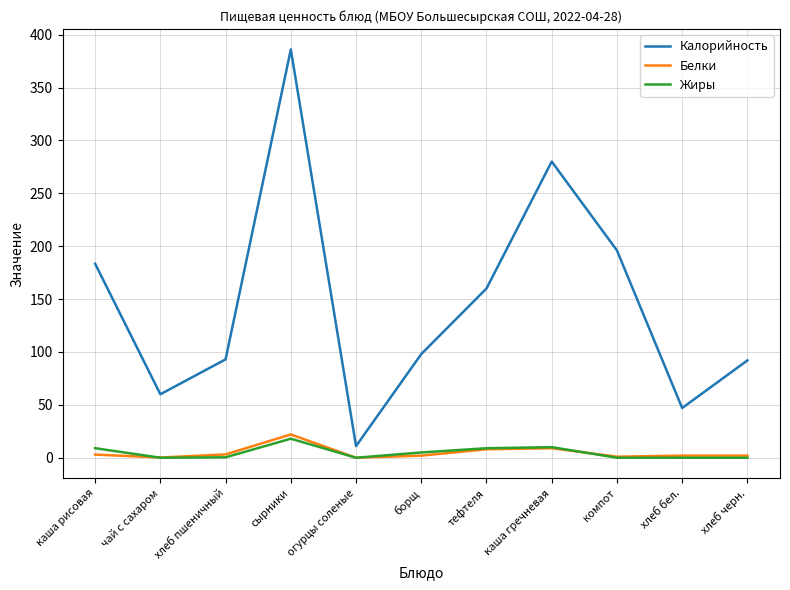

At which category is the sum across all series the highest?

сырники